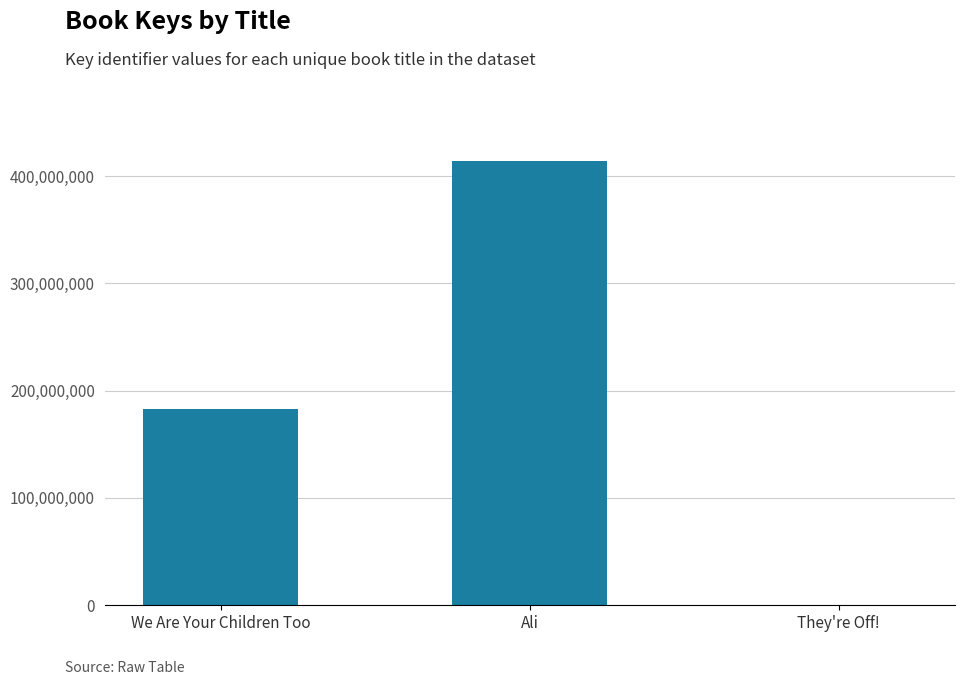

What is the change in value from We Are Your Children Too to Ali?

+231647547